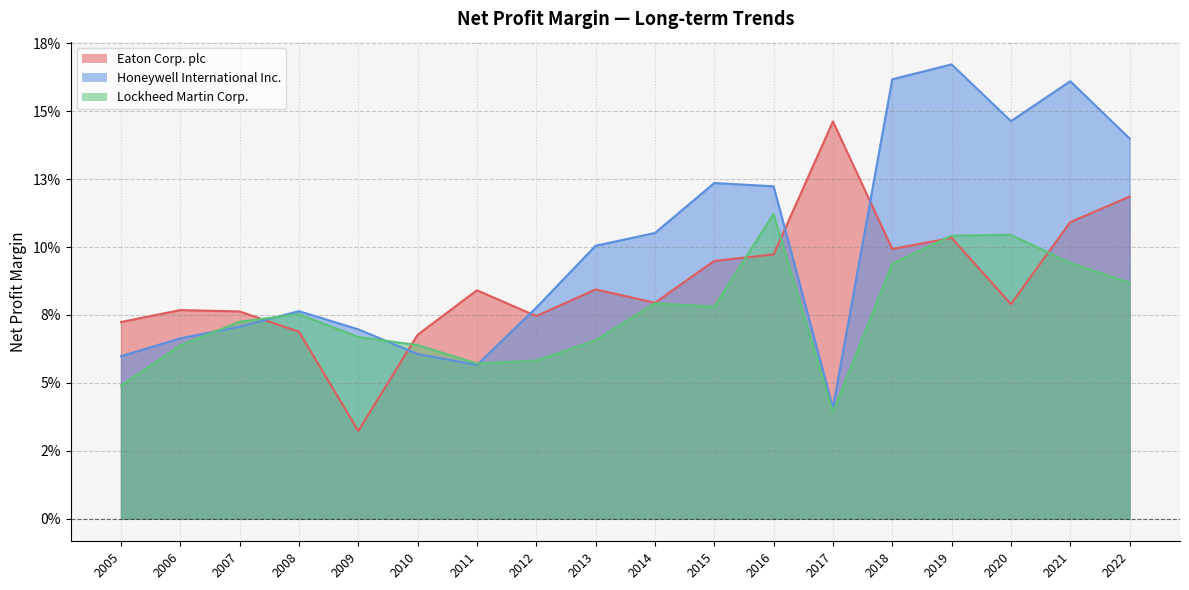

What is the difference between the maximum and minimum values in the Lockheed Martin Corp. series?

0.1